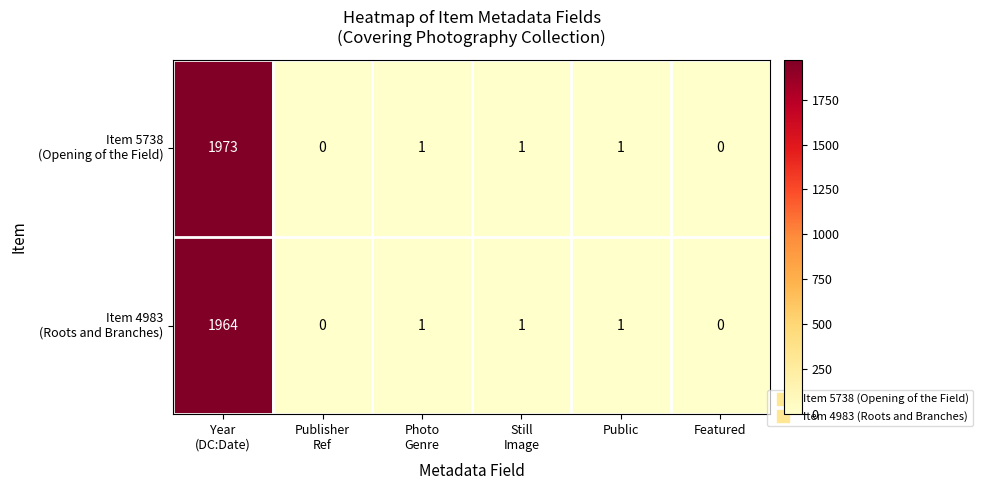

What is the maximum value shown in the chart?

1973